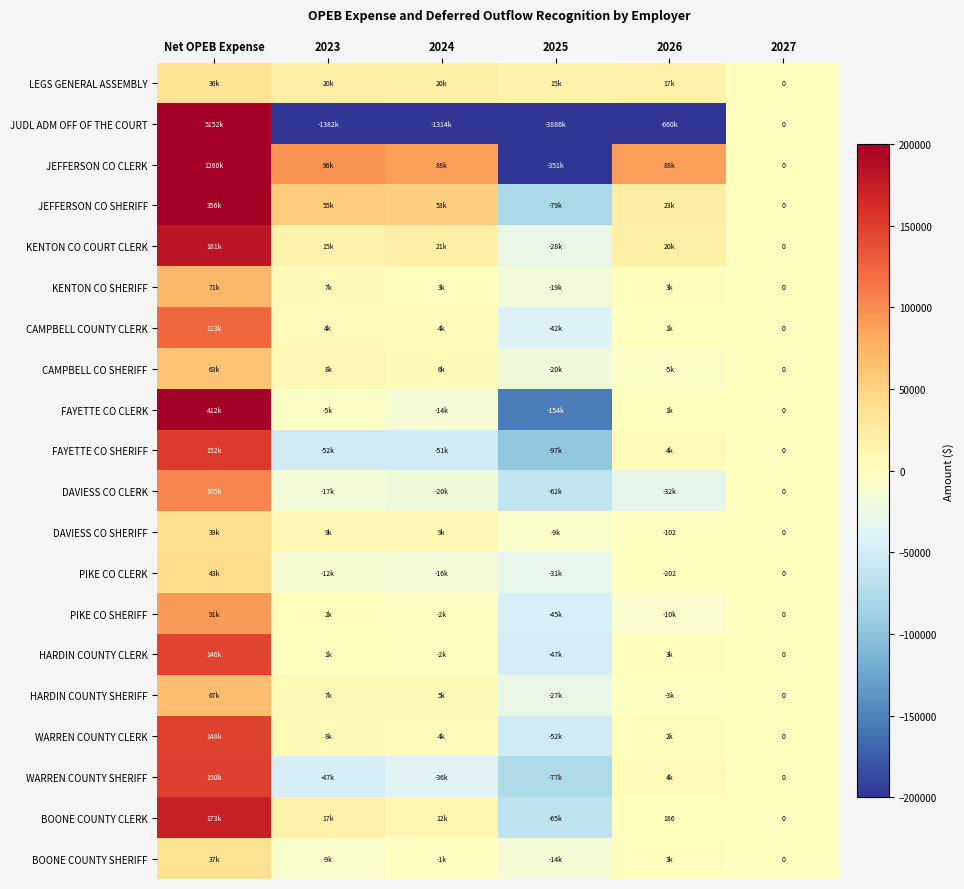

How many positive values does the CAMPBELL COUNTY CLERK series have?

4